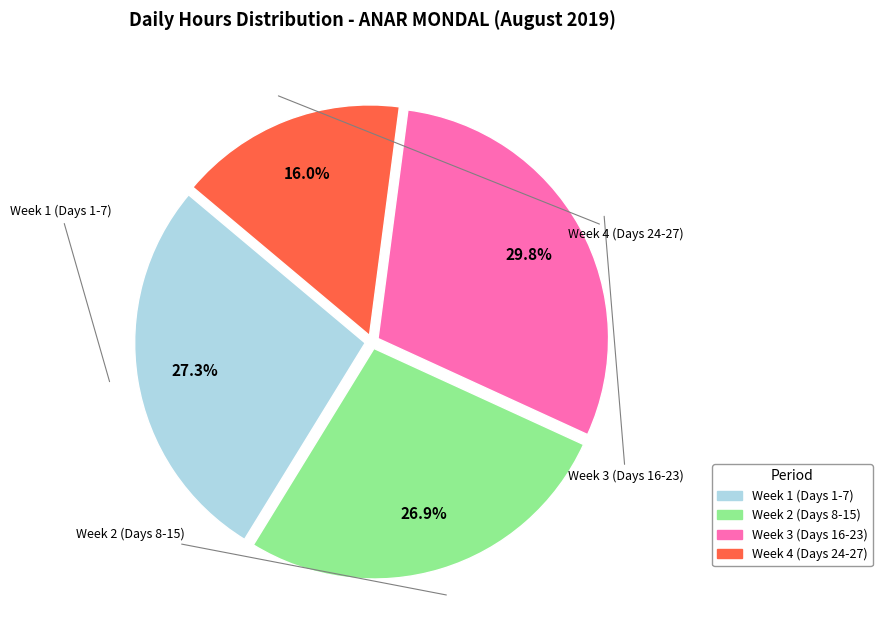

Is there a majority slice in this chart?

No